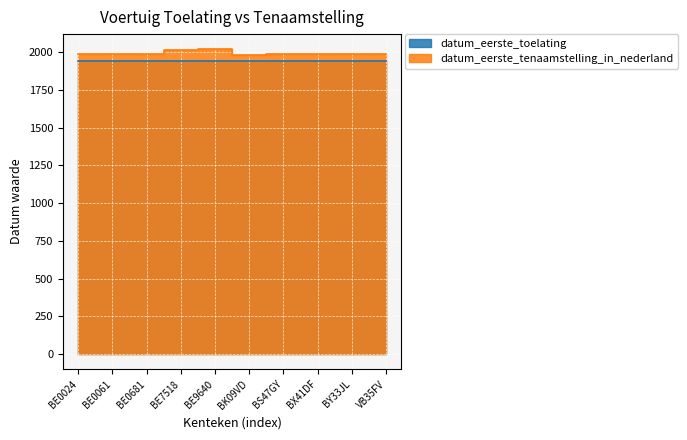

At which label does datum_eerste_toelating first exceed 1943?

BK09VD